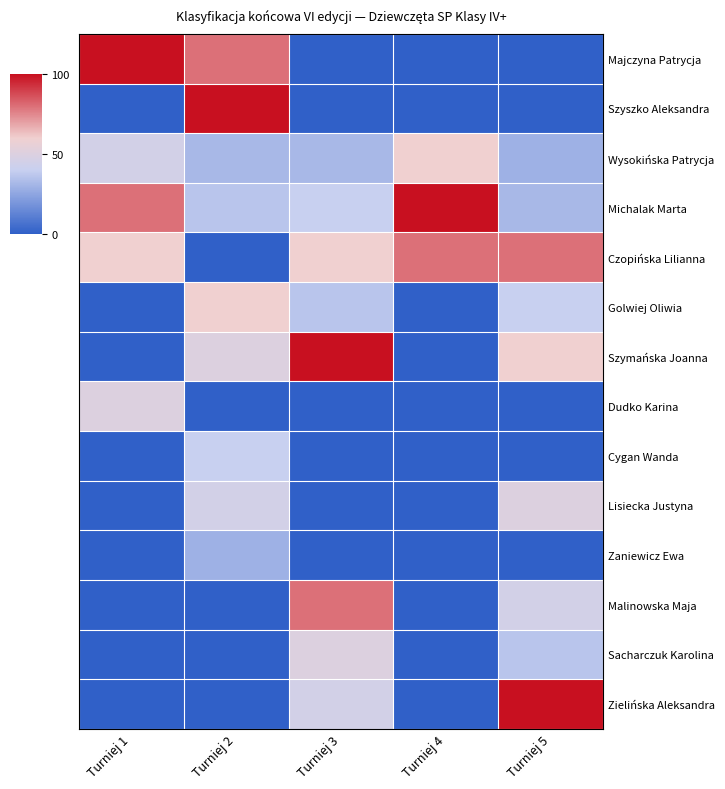

At how many categories does at least one series exceed 14?

5